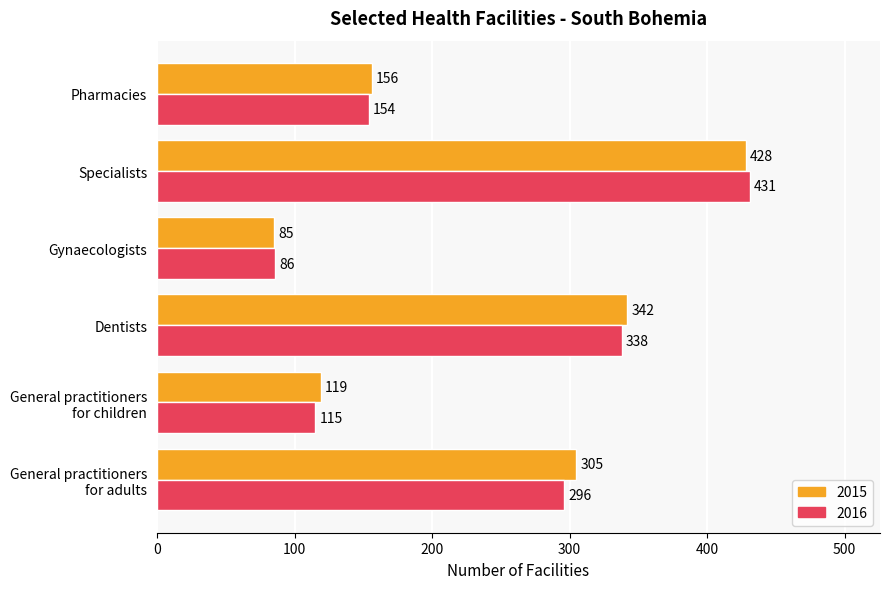

True or false: 2015 has a value of 305 at General practitioners
for adults.

True